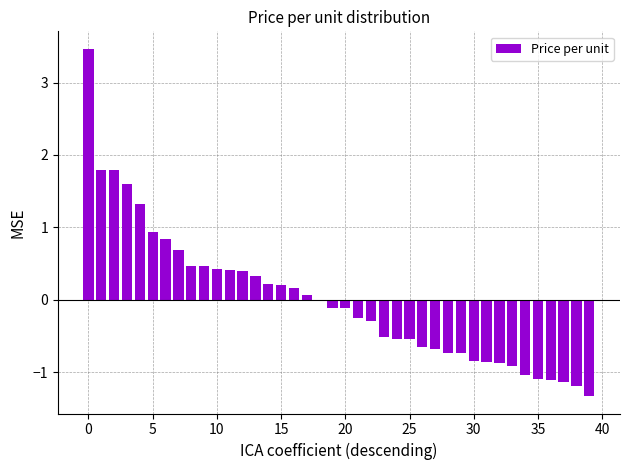

How many positive values are there?

18